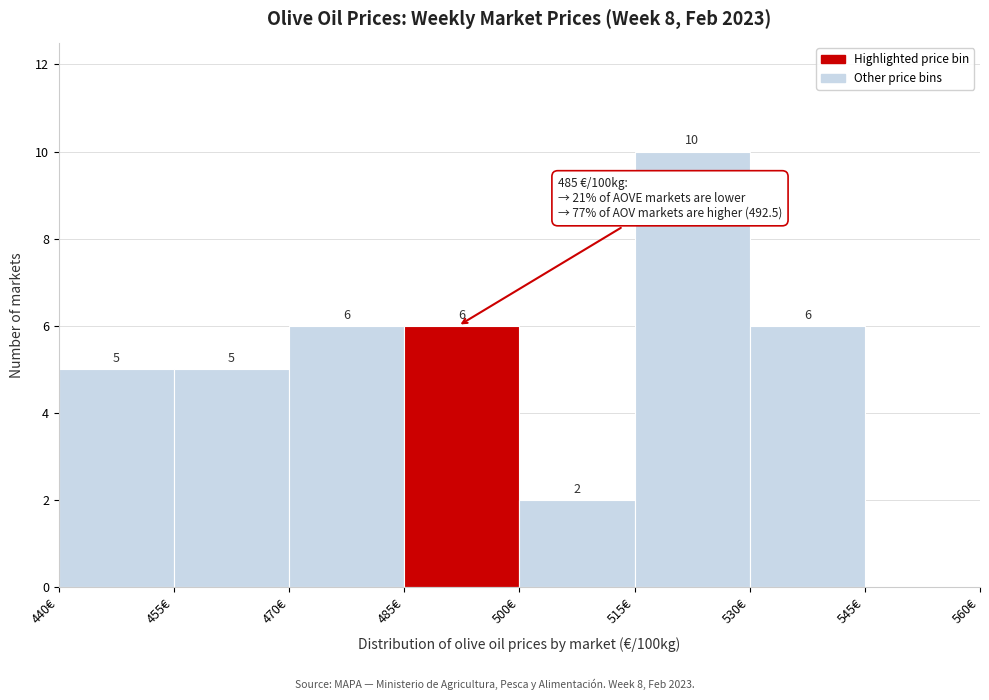

Which range on the x-axis has the tallest bar?

515 to 530